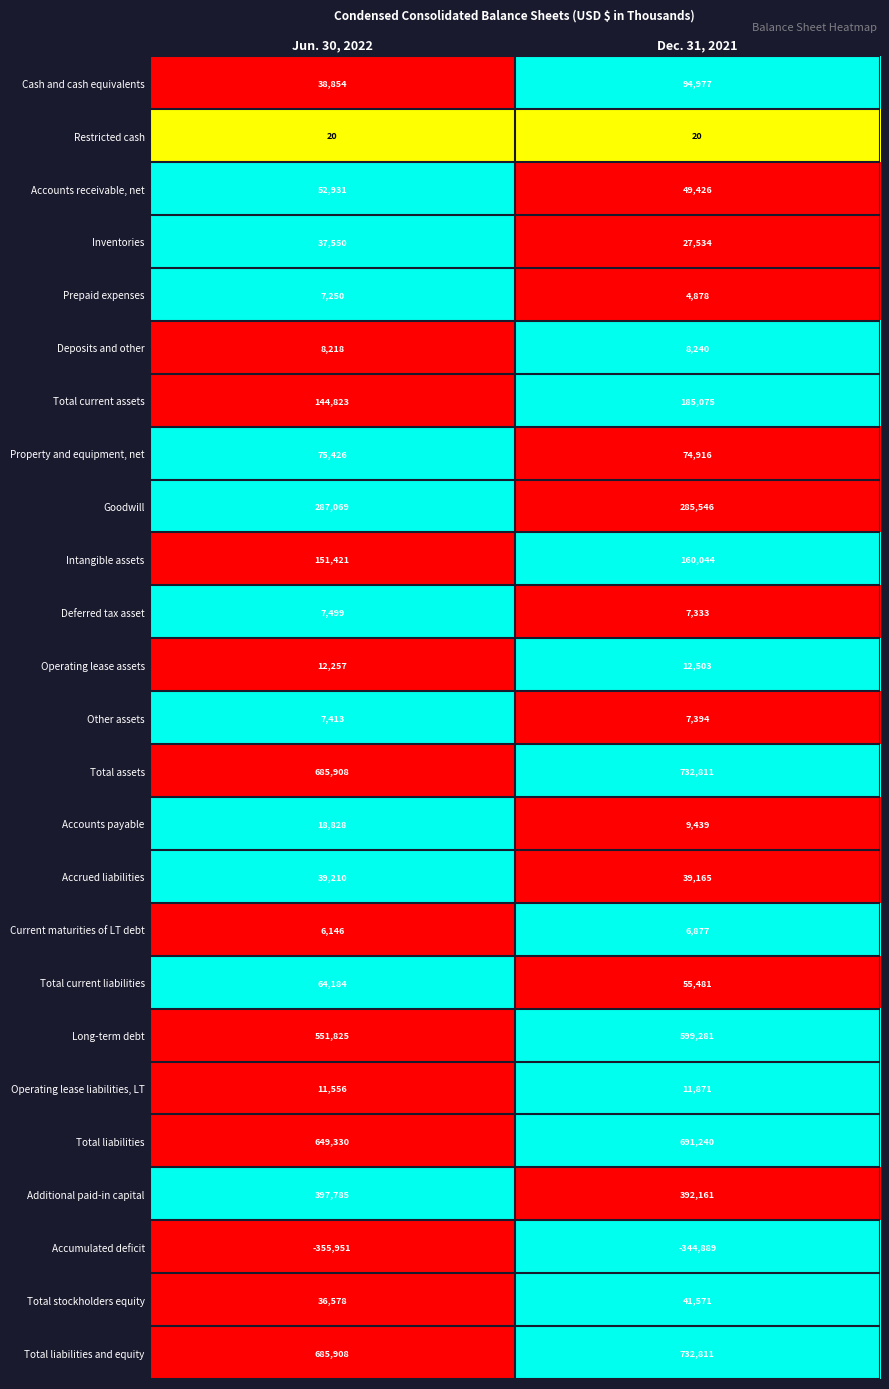

At how many categories does at least one series exceed 0?

2